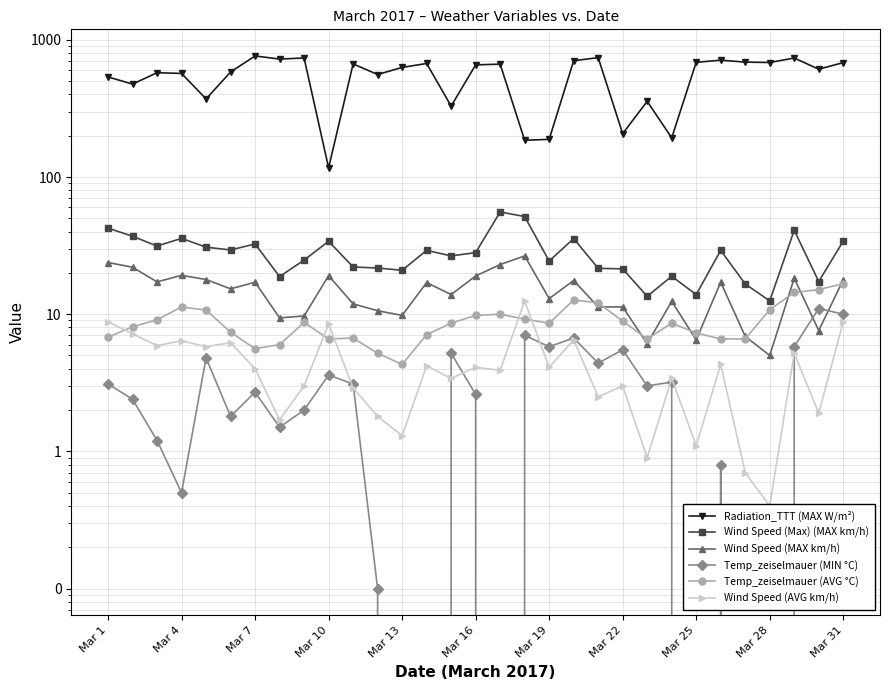

Is the value of Wind Speed (MAX km/h) at Mar 7 greater than the value of Wind Speed (Max) (MAX km/h) at Mar 13?

No